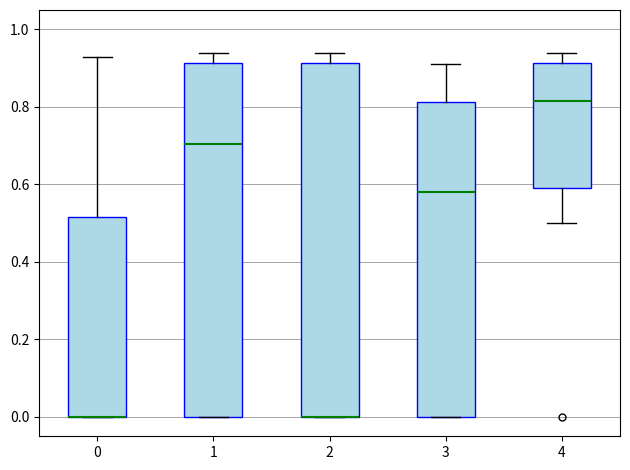

Where does the upper whisker of the box at x = 2 end on the y-axis? The values are not printed on the chart, so give them approximately, as read against the axis.

0.94